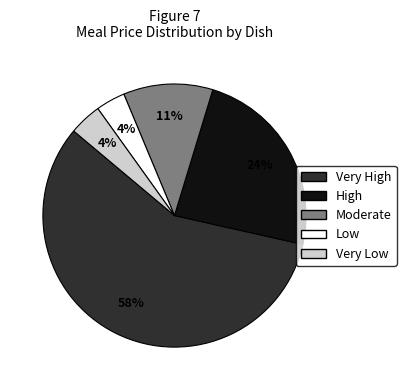

How many slices are in this pie chart?

5